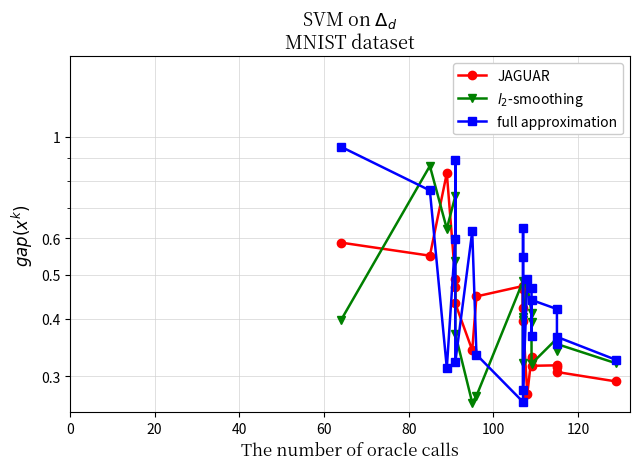

What is the maximum value shown in the chart?

1.0